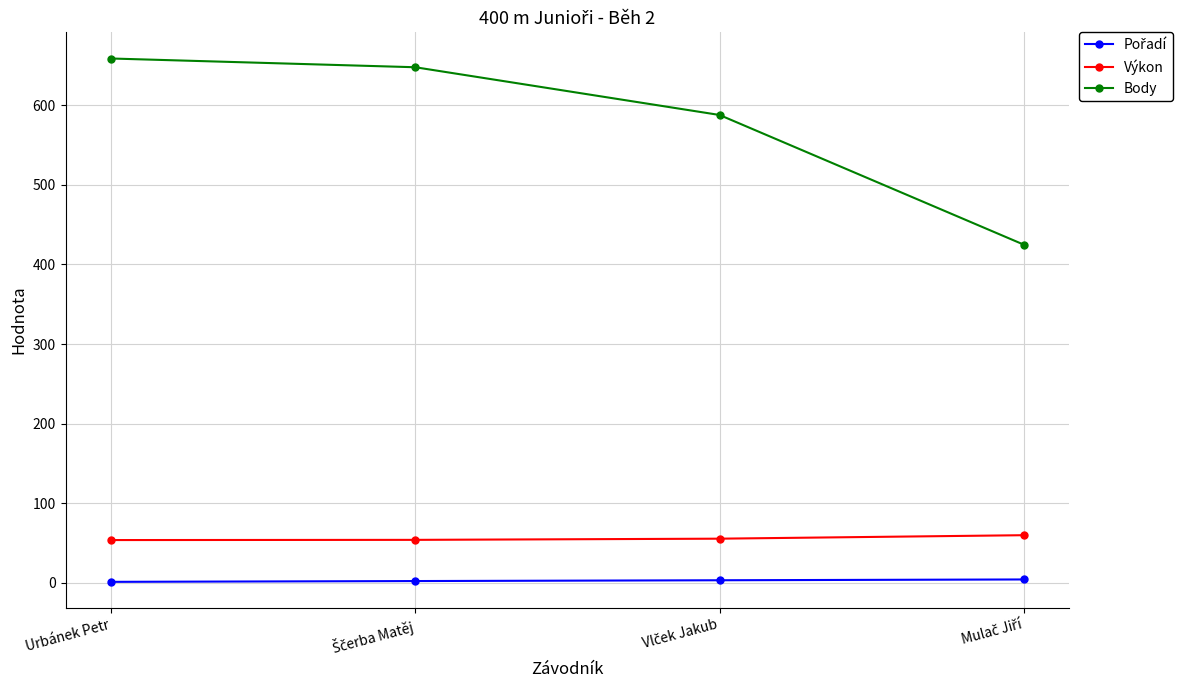

How many values in the Výkon series are below 55?

2